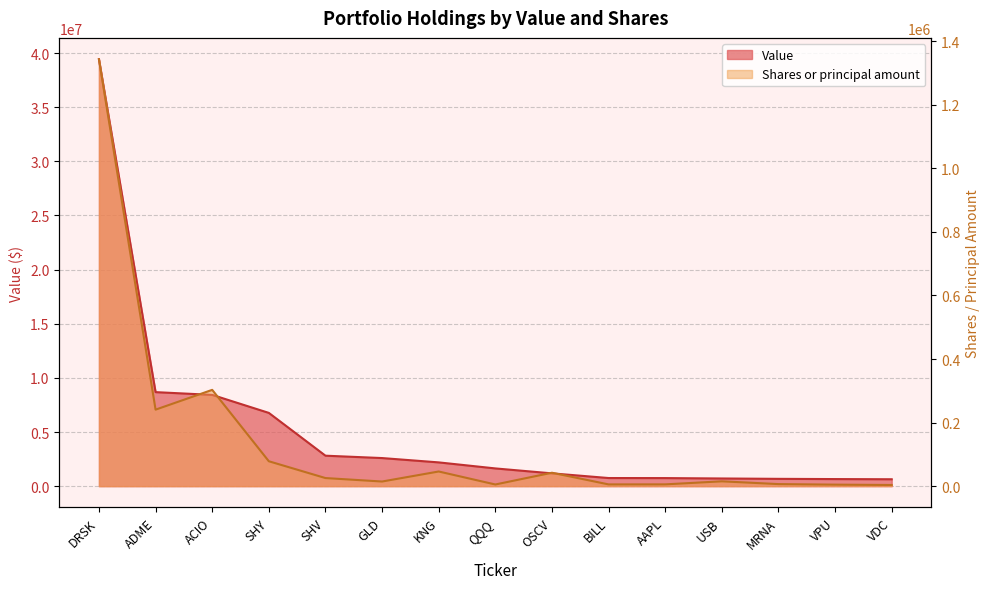

Rank the series by their maximum value, from lowest to highest.

Shares or principal amount, Value